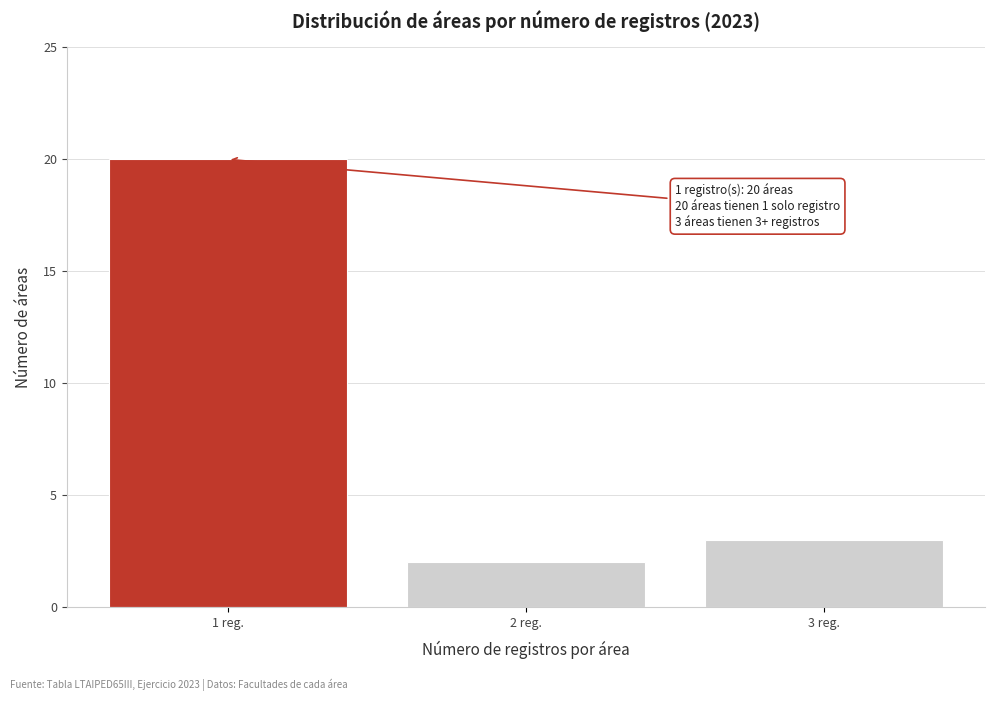

Reading left to right, transcribe all the data shown in this chart.

20	2	3